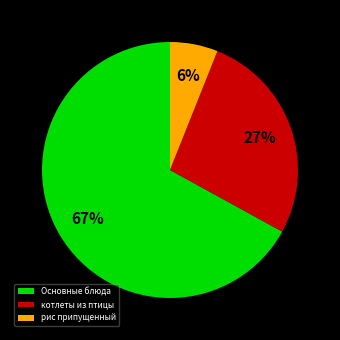

Which has a higher value, рис припущенный or Основные блюда?

Основные блюда